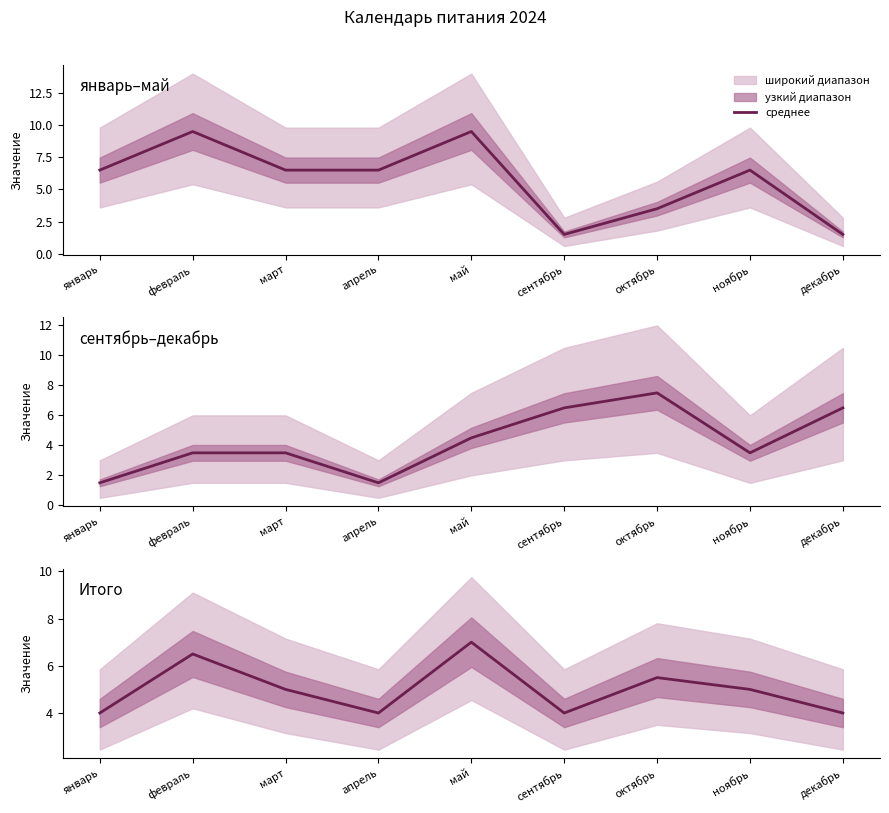

At which category does the data reach its first local valley?

апрель